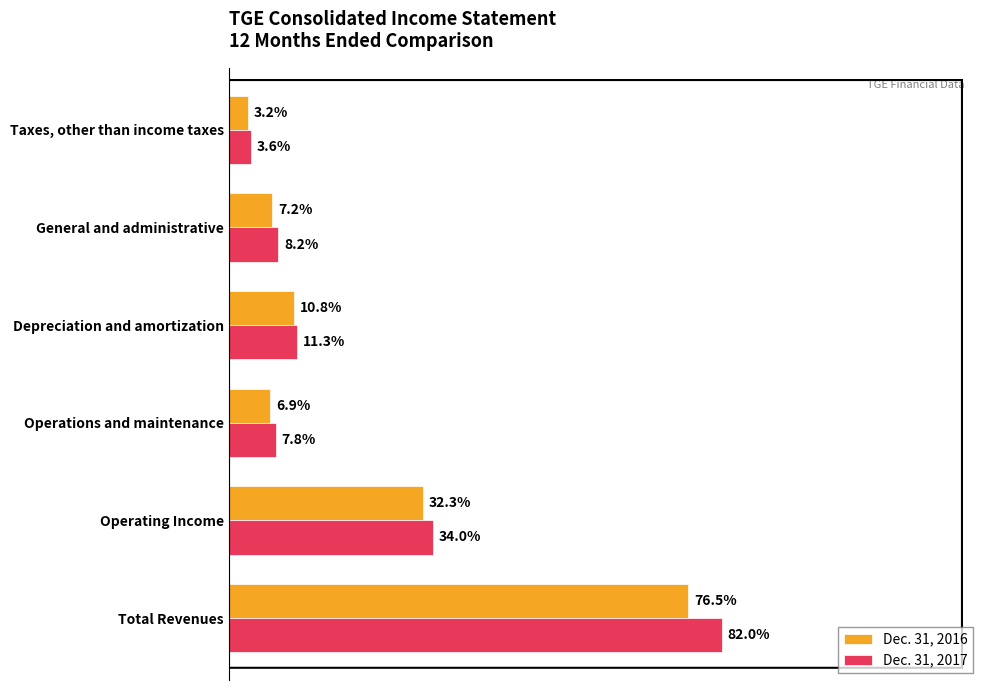

What are all the series names shown in the legend?

Dec. 31, 2016, Dec. 31, 2017